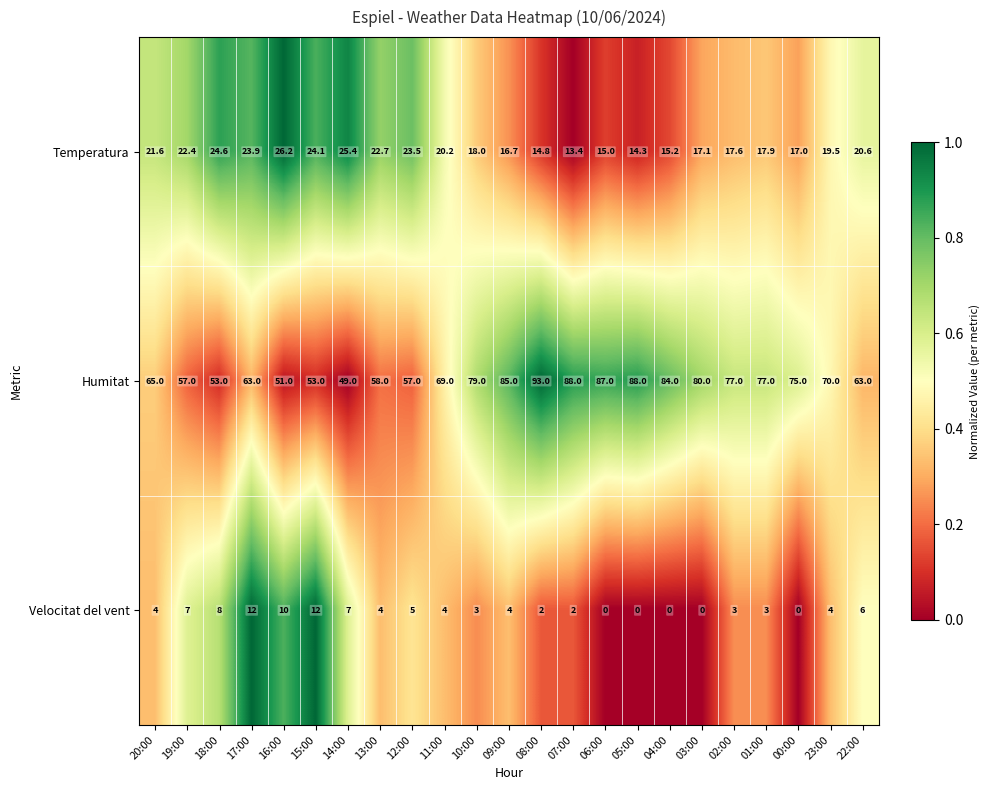

At how many categories does at least one series exceed 0?

23